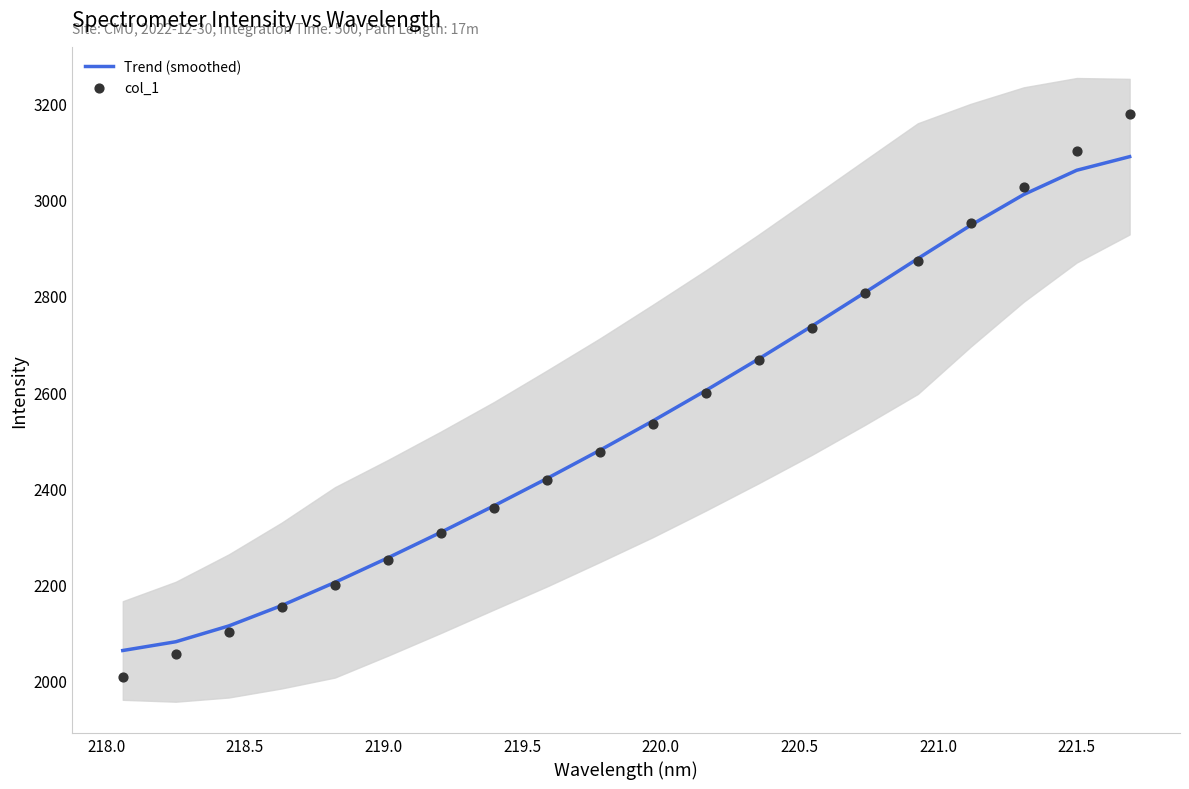

Which series contains the highest Y value?

col_1